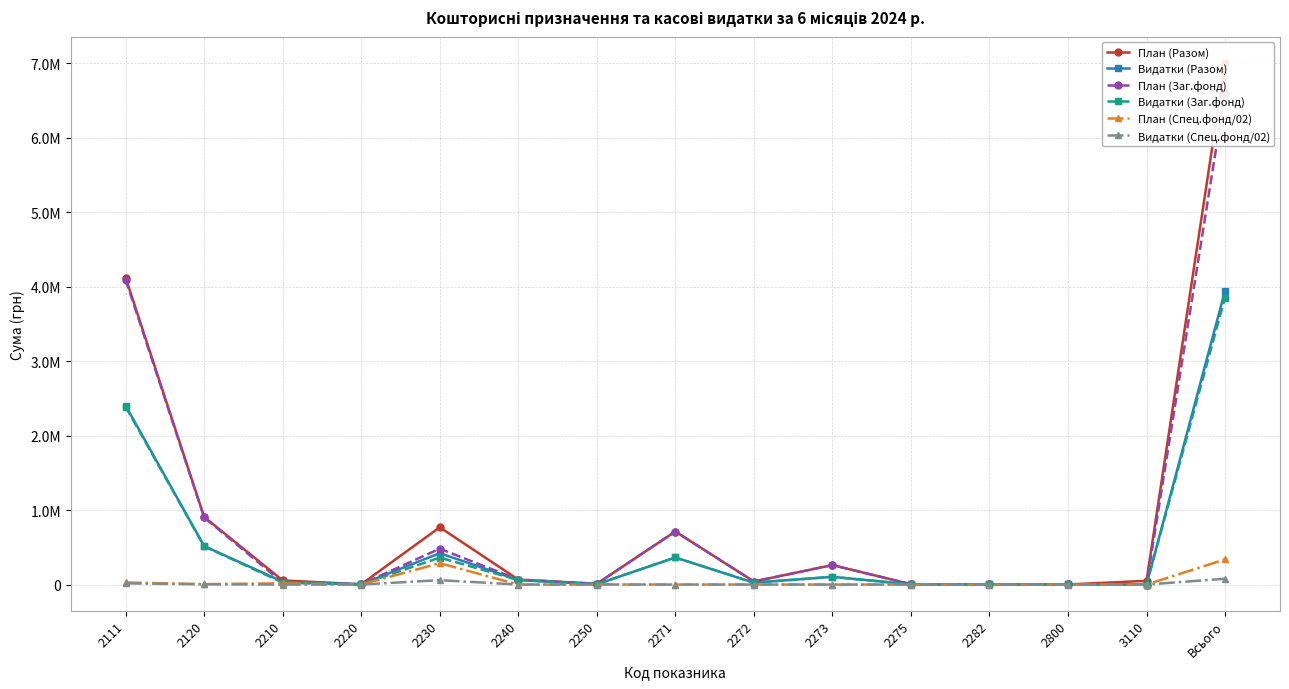

How many data points does each series have?

15